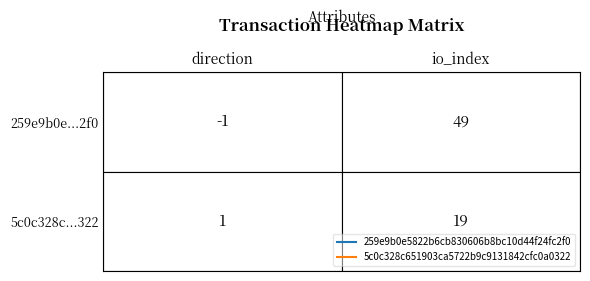

Reading right to left, what are all the values shown in this chart?

259e9b0e5822b6cb830606b8bc10d44f24fc2f0: 1=49	0=-1
5c0c328c651903ca5722b9c9131842cfc0a0322: 1=19	0=1